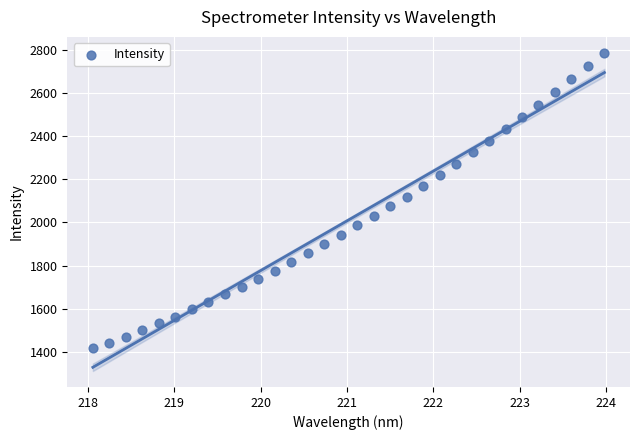

What is the range of Y values (max minus min)?

1369.5